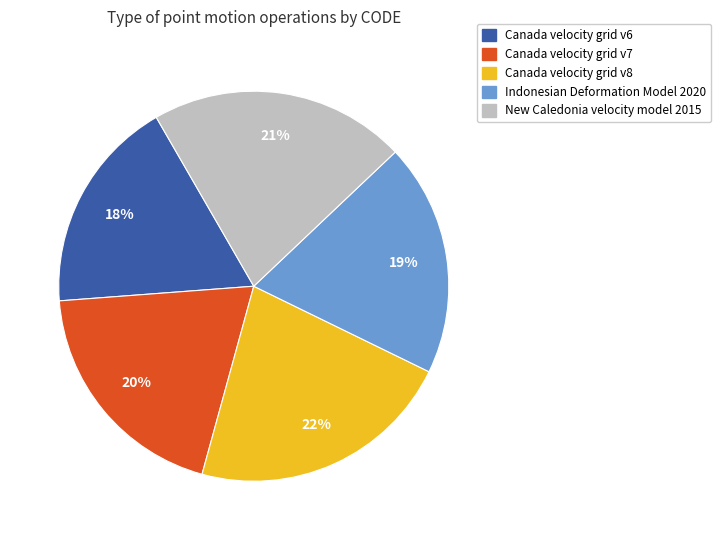

To the nearest percent, what percentage of the pie is Canada velocity grid v6?

18%